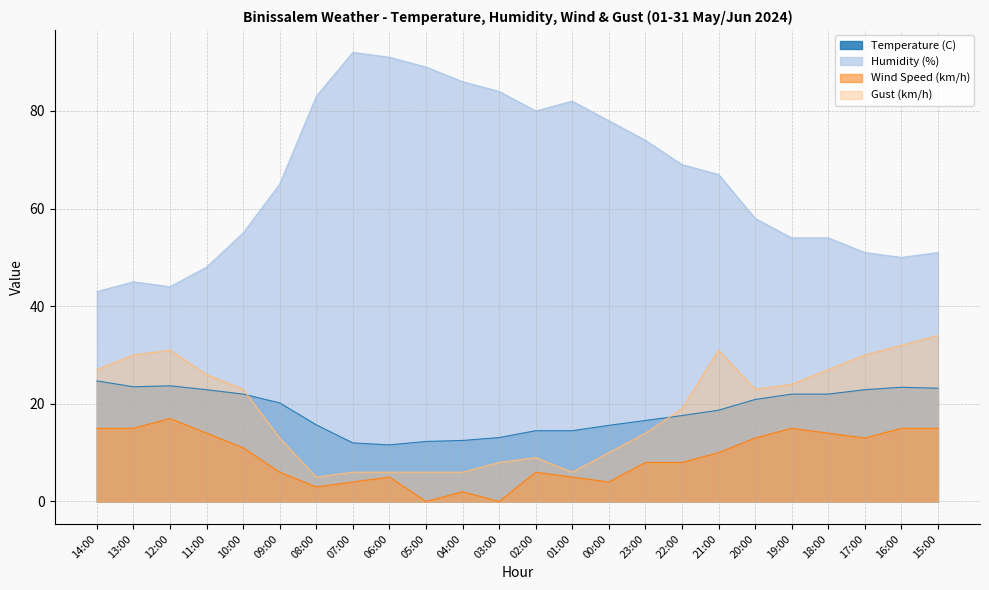

What is the difference between the highest and lowest values at 06:00?

86.0